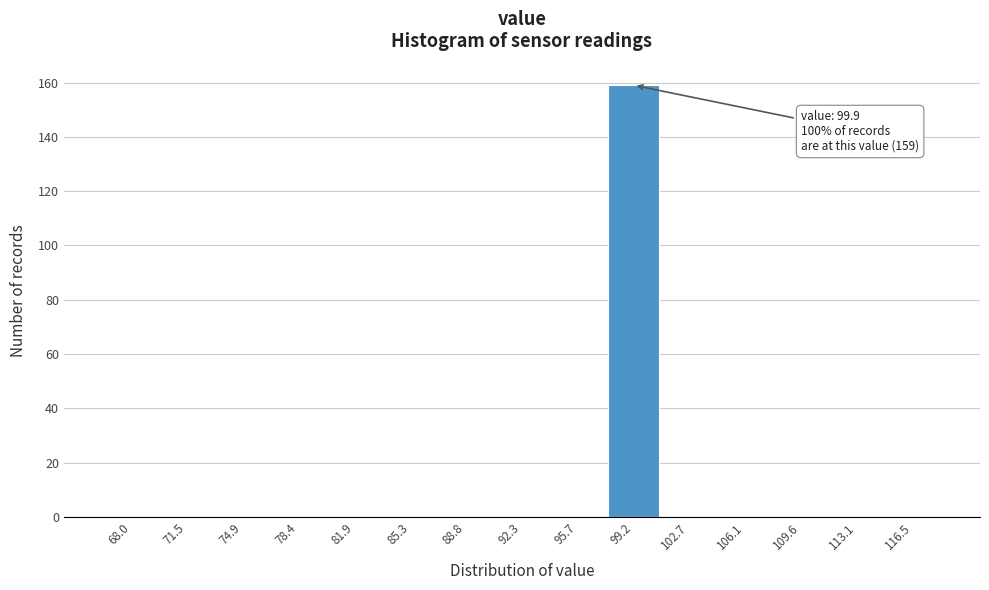

Reading right to left, list all the values displayed in this chart.

116.5=0	113.1=0	109.6=0	106.1=0	102.7=0	99.2=159	95.7=0	92.3=0	88.8=0	85.3=0	81.9=0	78.4=0	74.9=0	71.5=0	68.0=0